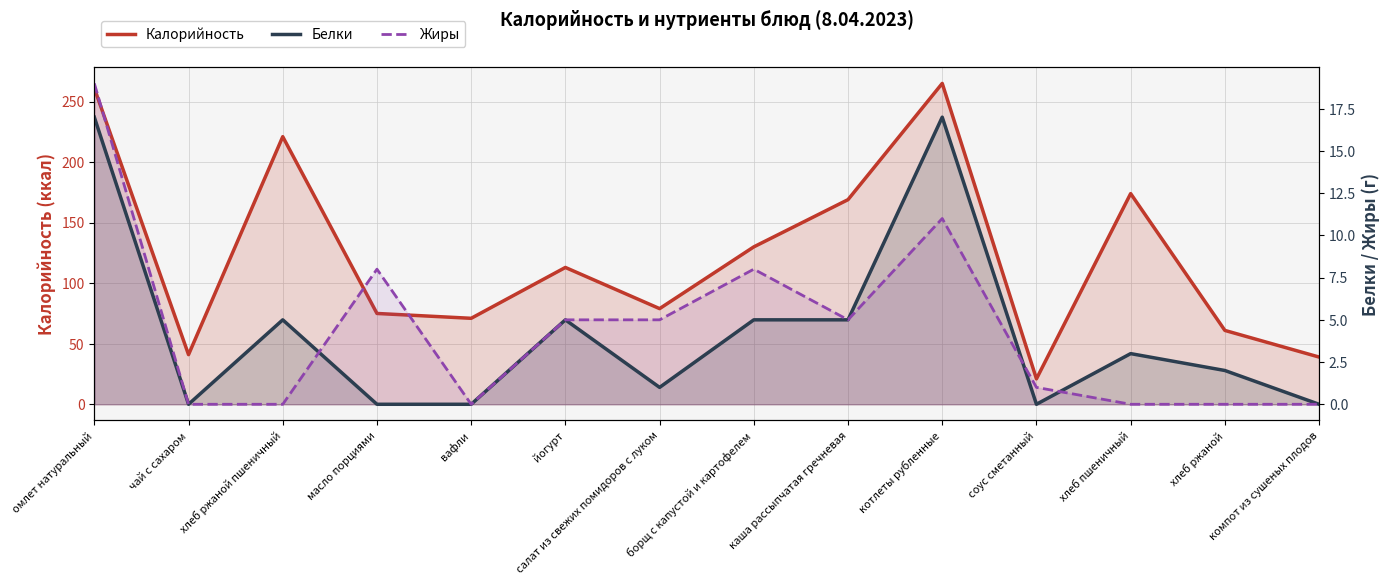

Which series changed the most between йогурт and каша рассыпчатая гречневая?

Калорийность